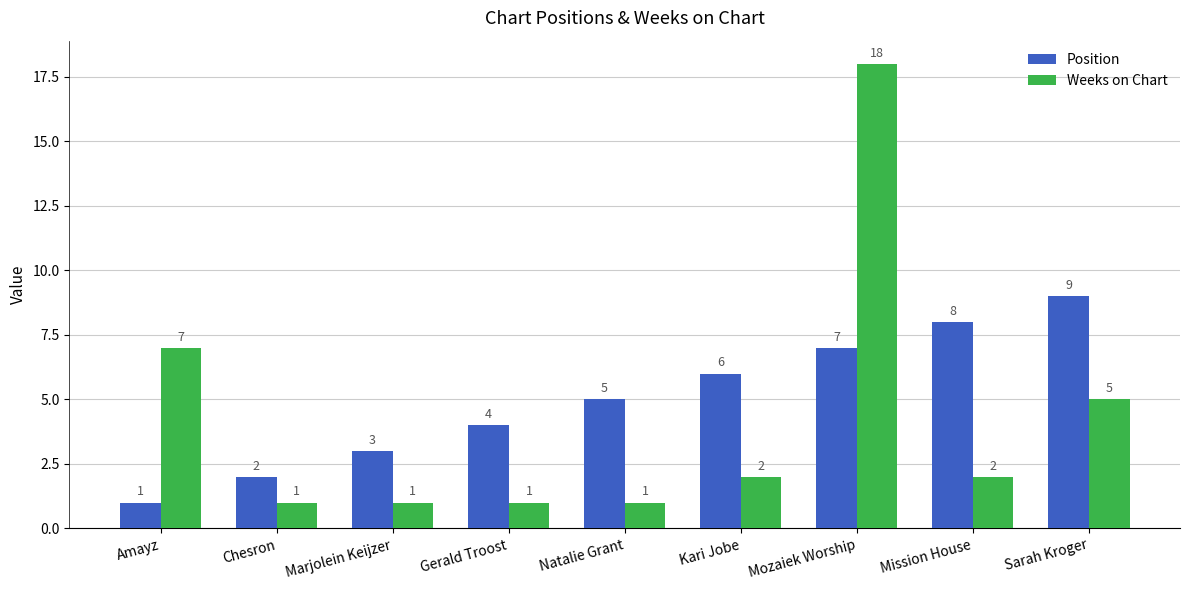

Reading right to left, transcribe all the data shown in this chart.

Position: 9	8	7	6	5	4	3	2	1
Weeks on Chart: 5	2	18	2	1	1	1	1	7